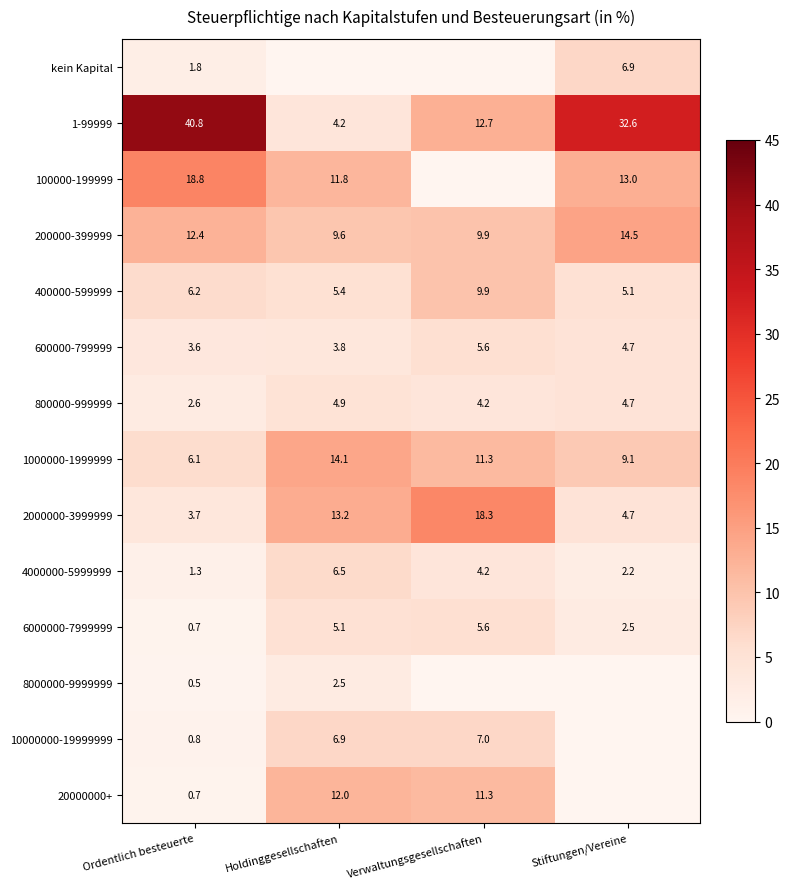

What value does the 600000-799999 series have at Holdinggesellschaften?

3.8